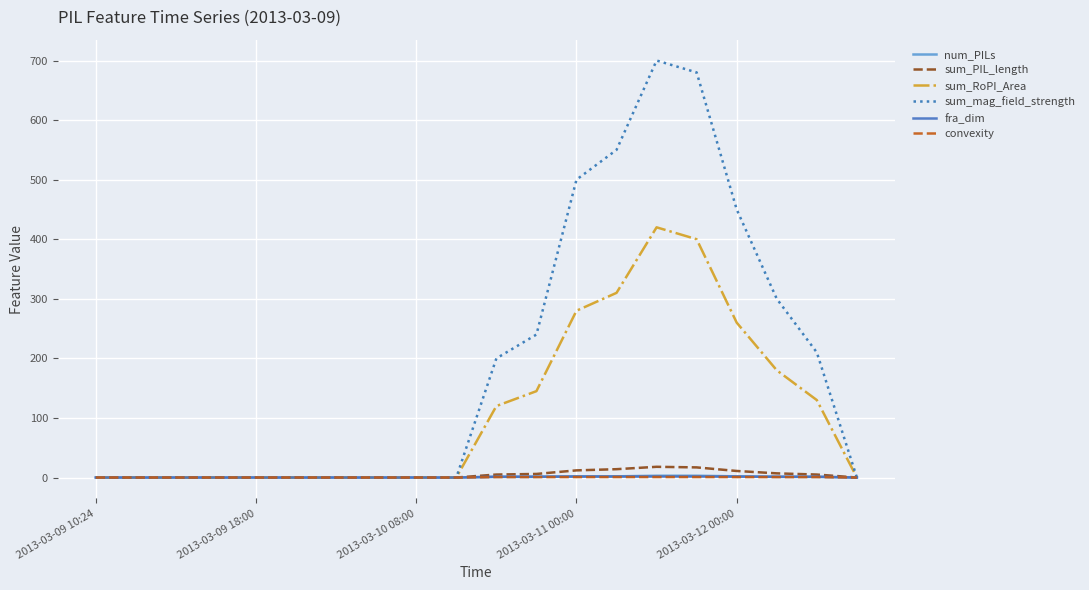

Reading right to left, transcribe all the data shown in this chart.

num_PILs: 0.0	1.0	1.0	2.0	3.0	3.0	2.0	2.0	1.0	1.0	0.0	0.0	0.0	0.0	0.0	0.0	0.0	0.0	0.0	0.0
sum_PIL_length: 0.0	5.0	7.0	11.0	17.0	18.0	14.0	12.0	6.0	5.0	0.0	0.0	0.0	0.0	0.0	0.0	0.0	0.0	0.0	0.0
sum_RoPI_Area: 0.0	130.0	180.0	260.0	400.0	420.0	310.0	280.0	145.0	120.0	0.0	0.0	0.0	0.0	0.0	0.0	0.0	0.0	0.0	0.0
sum_mag_field_strength: 0.0	210.0	300.0	450.0	680.0	700.0	550.0	500.0	240.0	200.0	0.0	0.0	0.0	0.0	0.0	0.0	0.0	0.0	0.0	0.0
fra_dim: 0.0	1.4	1.4	1.6	1.7	1.7	1.6	1.6	1.5	1.4	0.0	0.0	0.0	0.0	0.0	0.0	0.0	0.0	0.0	0.0
convexity: 0.0	0.7	0.7	0.8	0.8	0.8	0.8	0.8	0.7	0.7	0.0	0.0	0.0	0.0	0.0	0.0	0.0	0.0	0.0	0.0